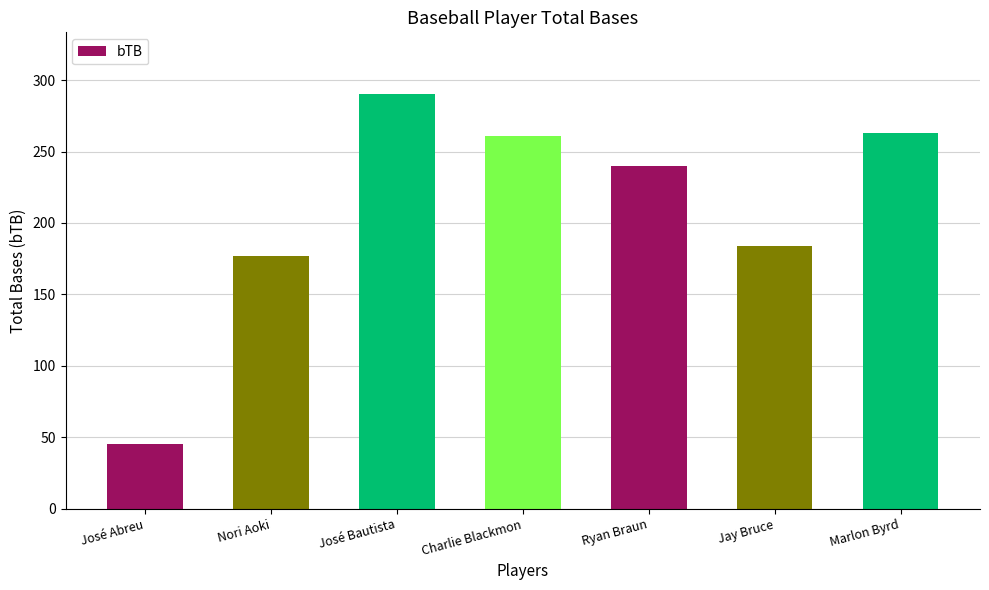

What is the change in value from Nori Aoki to Ryan Braun?

+63